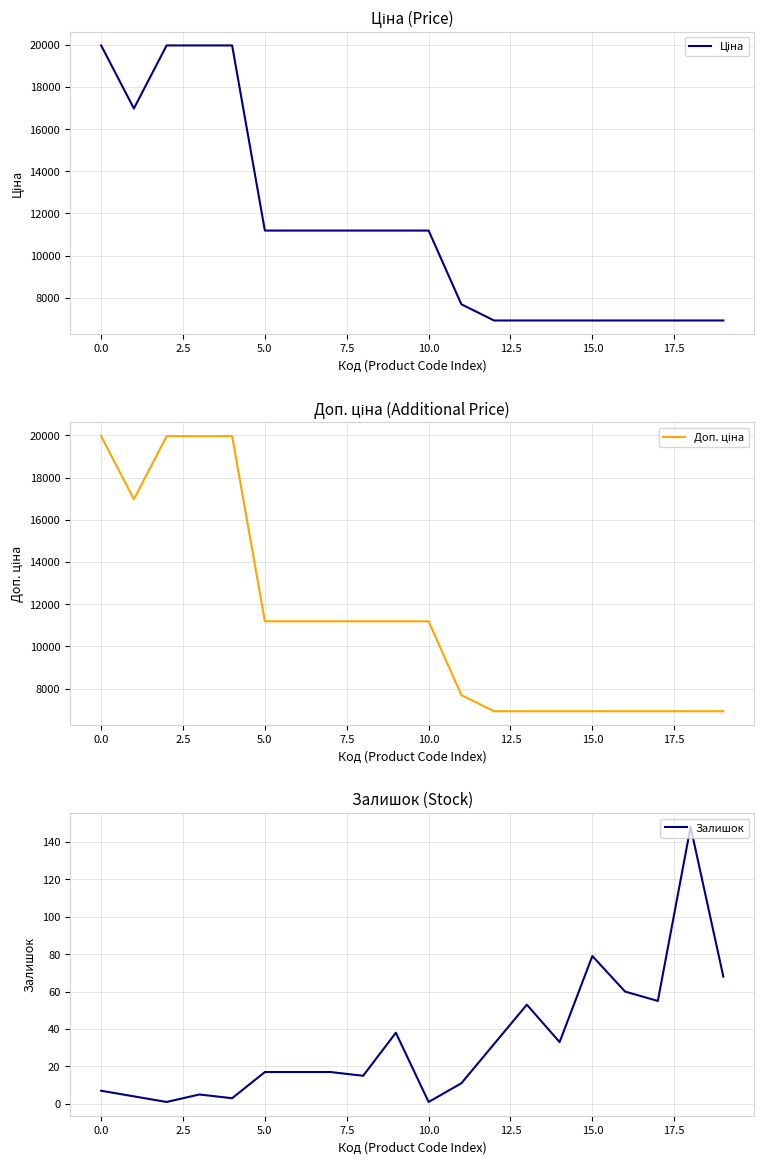

Which category has the highest value in the Залишок series?

18